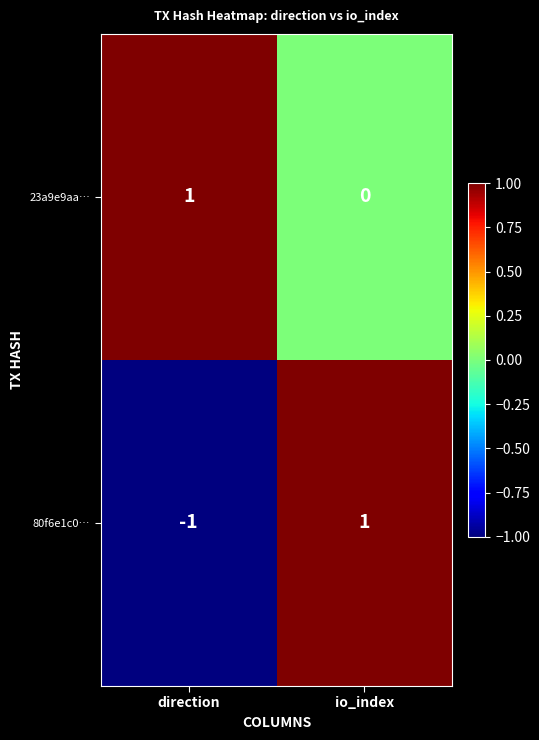

The 80f6e1c0… series shows 1 at io_index. True or false?

True